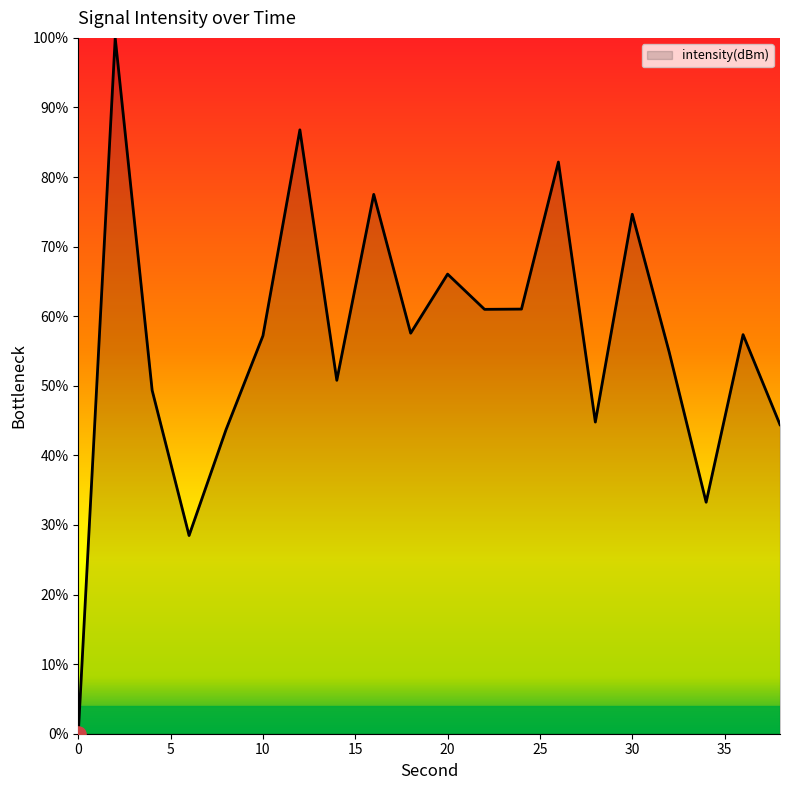

What is the difference between the maximum and minimum values?

100.0